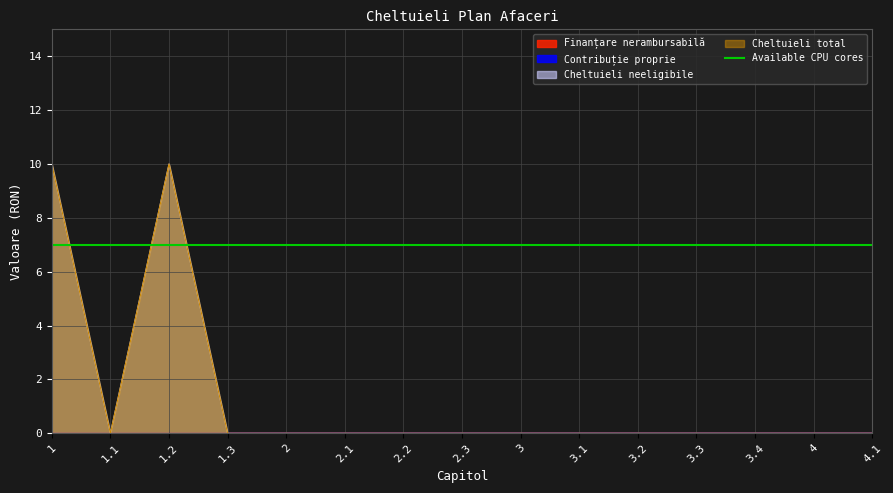

Reading left to right, extract all data points from this chart.

Cheltuieli neeligibile: 1=10	1.1=0	1.2=10	1.3=0	2=0	2.1=0	2.2=0	2.3=0	3=0	3.1=0	3.2=0	3.3=0	3.4=0	4=0	4.1=0
Cheltuieli total: 1=10	1.1=0	1.2=10	1.3=0	2=0	2.1=0	2.2=0	2.3=0	3=0	3.1=0	3.2=0	3.3=0	3.4=0	4=0	4.1=0